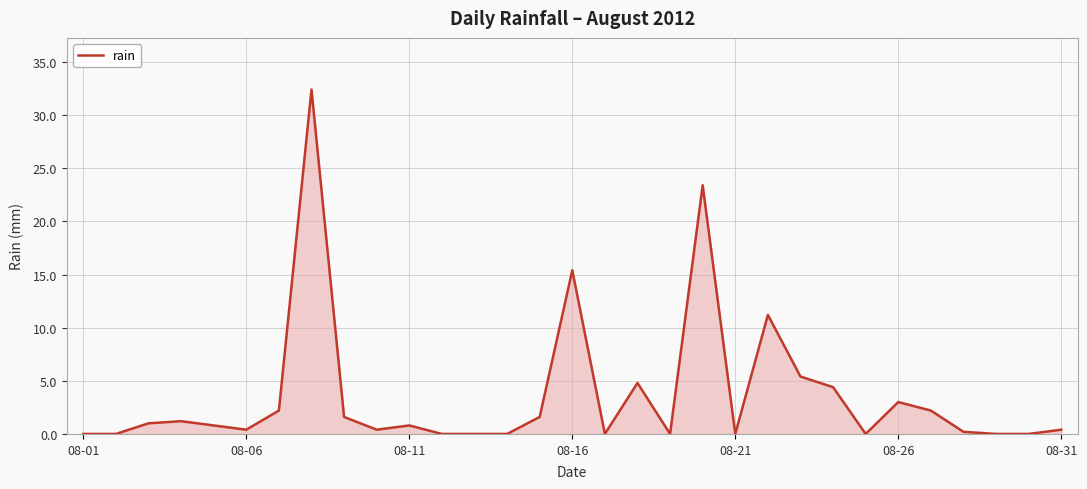

What is the greatest value displayed?

32.4